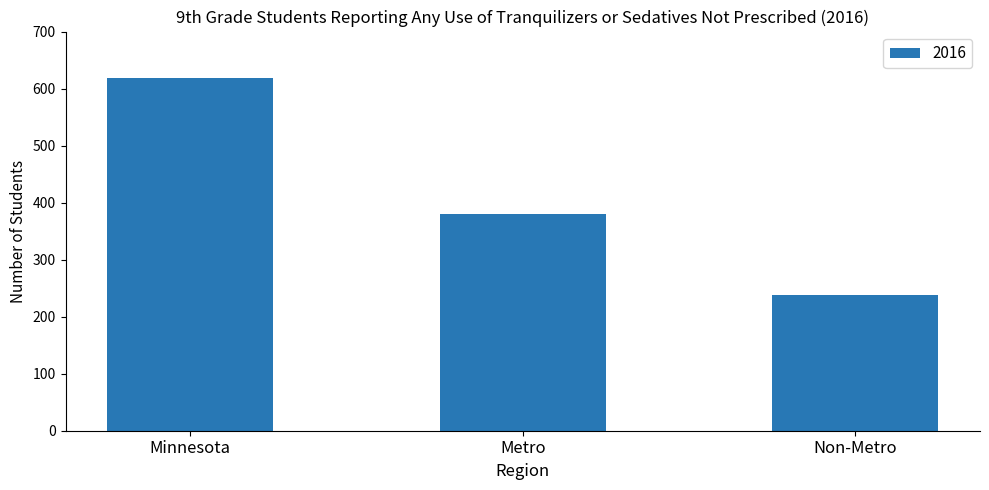

What is the difference between the maximum and minimum values?

380